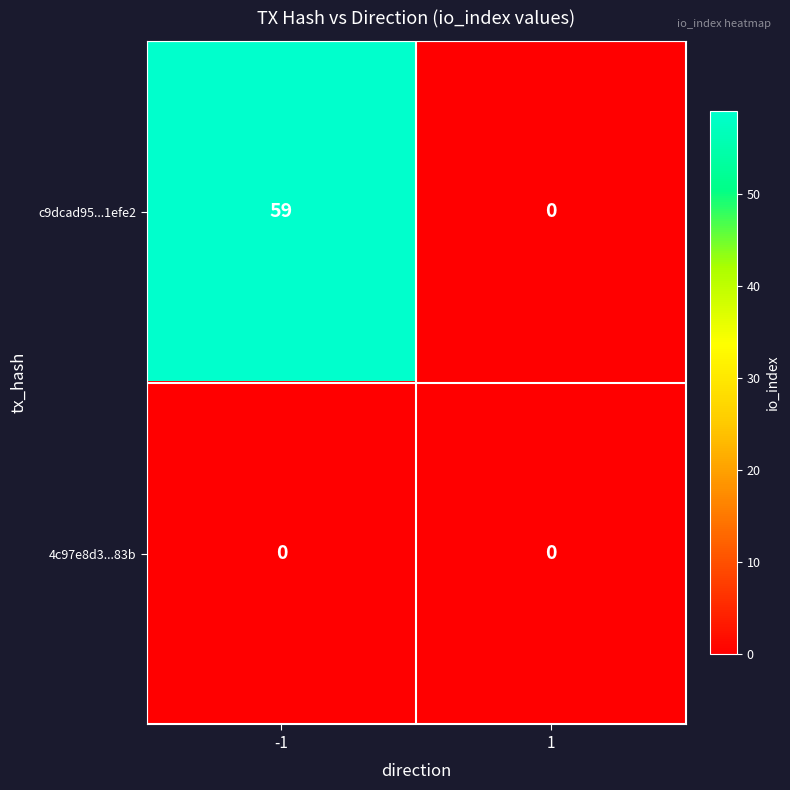

Which label corresponds to the largest value in the chart?

-1